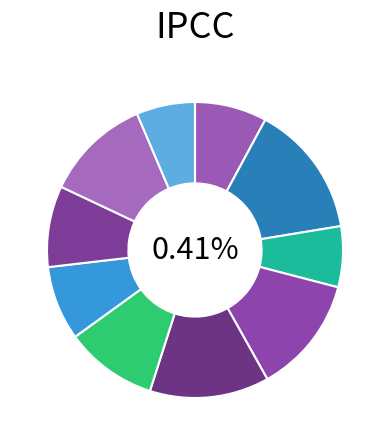

To the nearest percent, what percentage of the pie is 2023-12?

13%